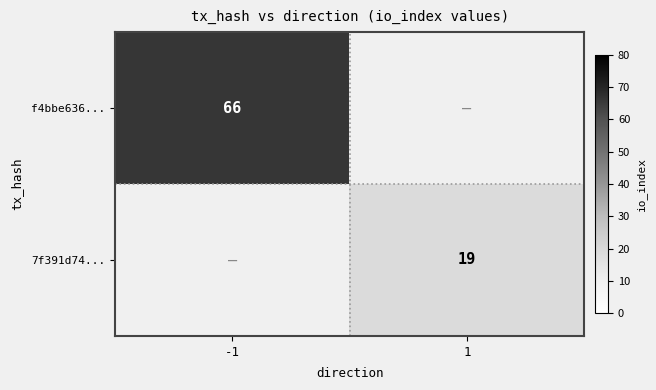

What is the maximum value shown in the chart?

66.0